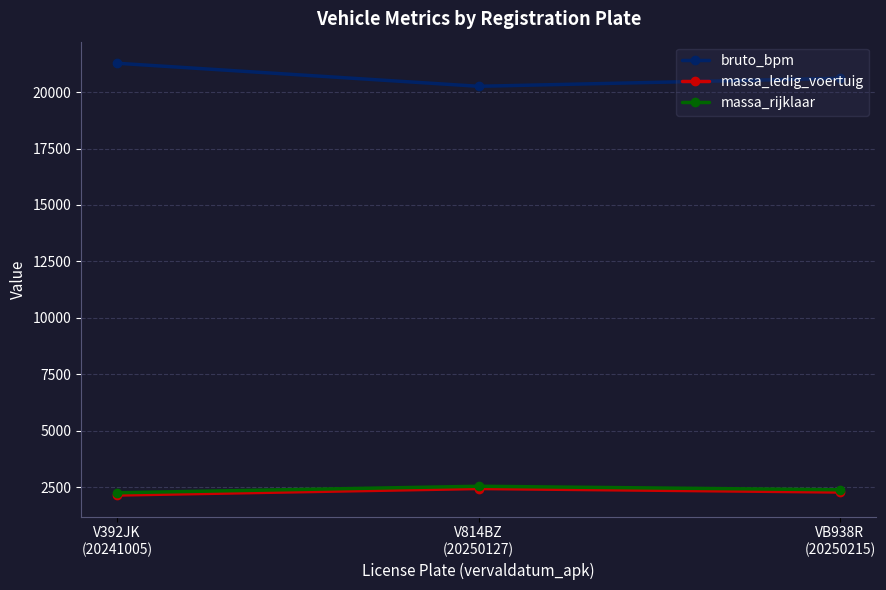

What is the maximum value shown in the chart?

21277